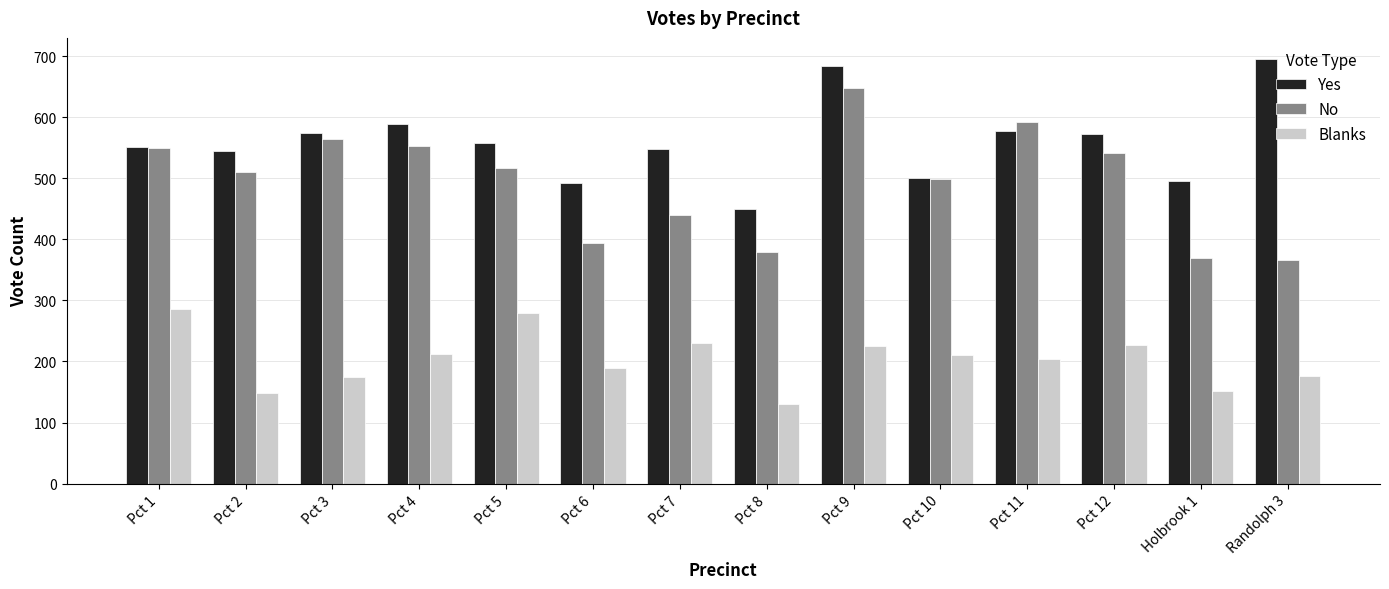

What is the spread (max minus min) of values at Pct 11?

388